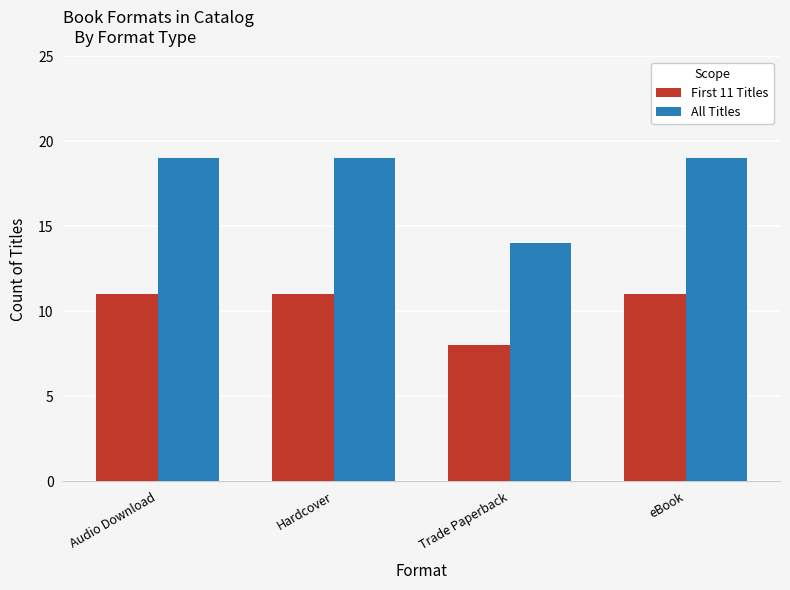

List the series in order of their peak value, lowest first.

First 11 Titles, All Titles